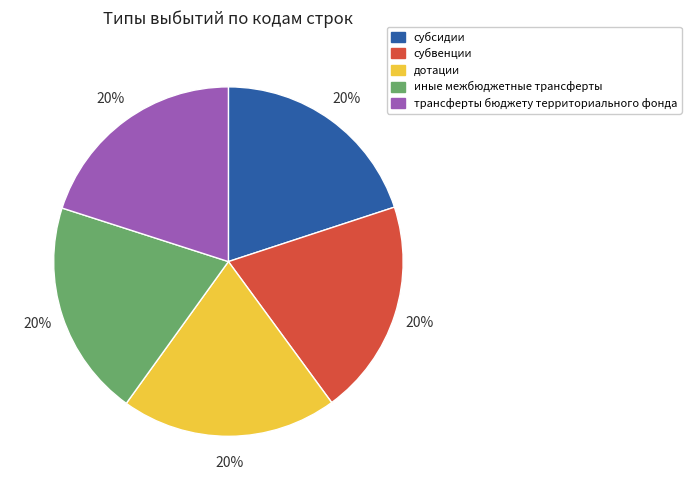

Is there any slice that represents more than half of the pie?

No